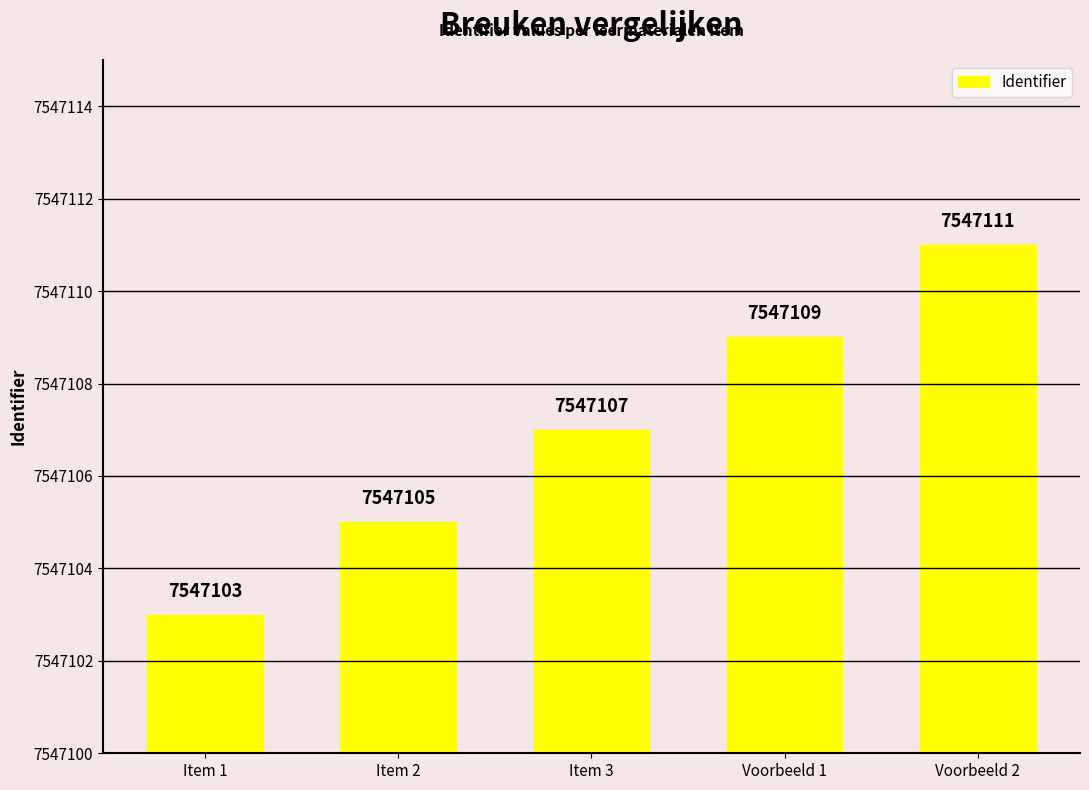

List the labels in order of value, smallest first.

Item 1, Item 2, Item 3, Voorbeeld 1, Voorbeeld 2